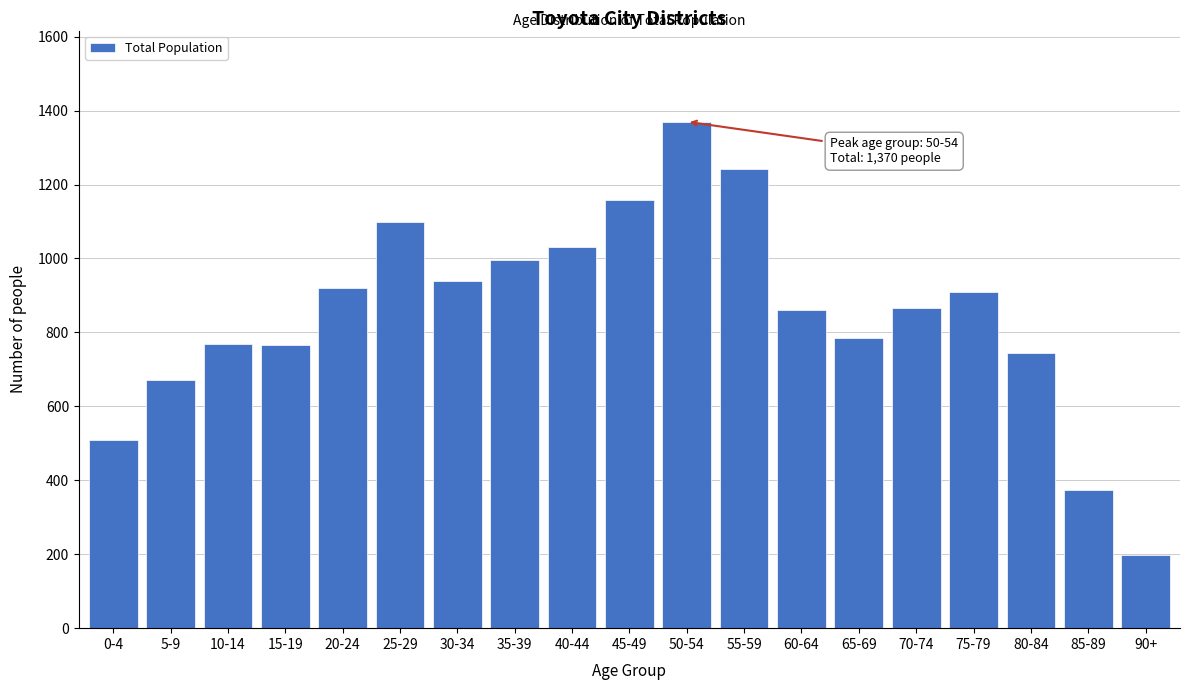

Which has a higher value, 35-39 or 70-74?

35-39